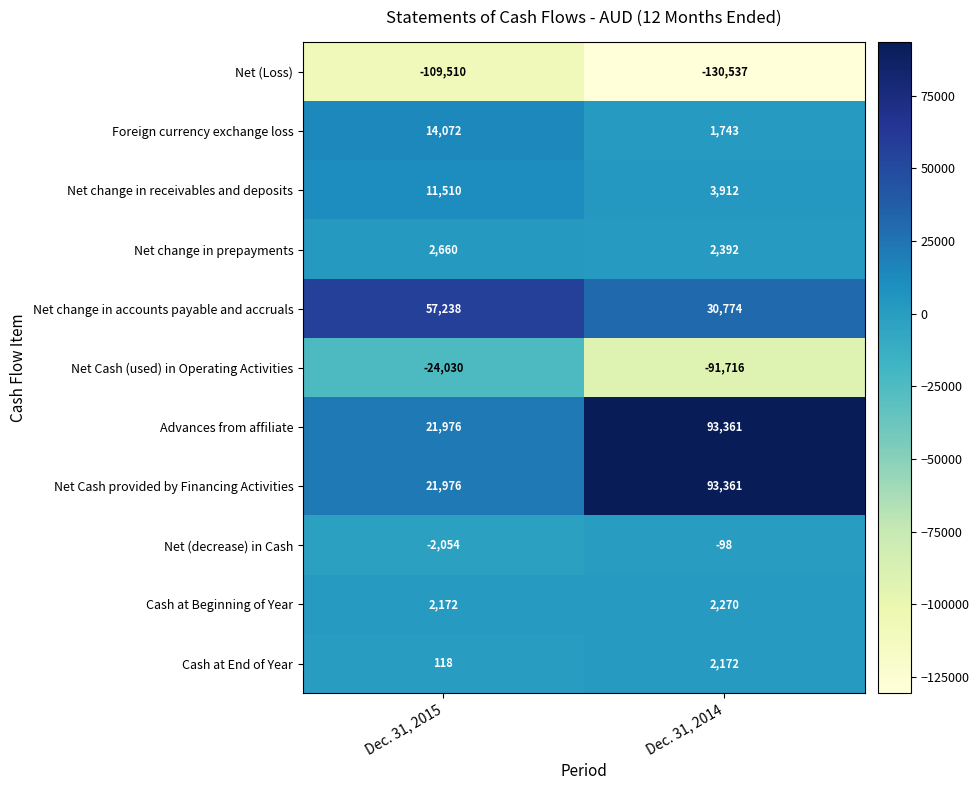

What is the sum of the Net Cash provided by Financing Activities values at Dec. 31, 2015 and Dec. 31, 2014?

115337